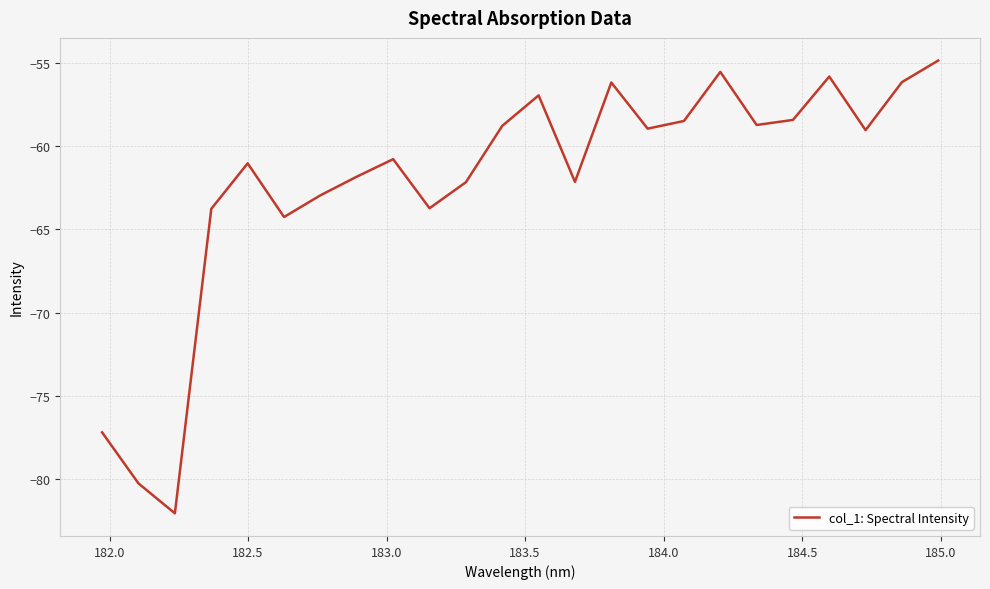

What is the greatest value displayed?

-54.9